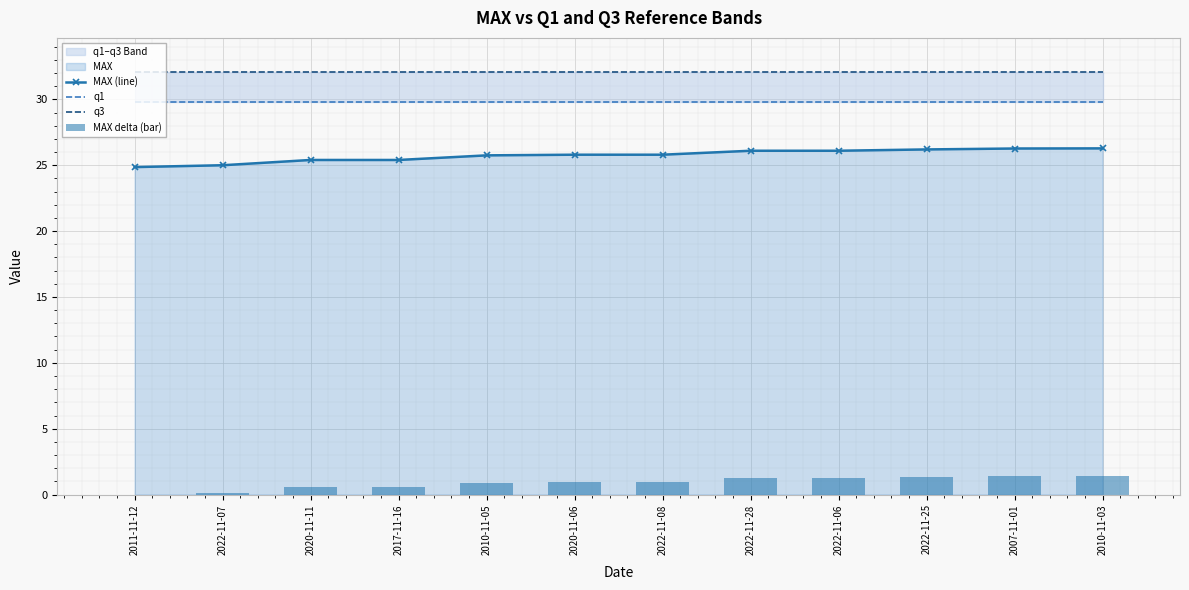

What position from the left is 2020-11-11?

3